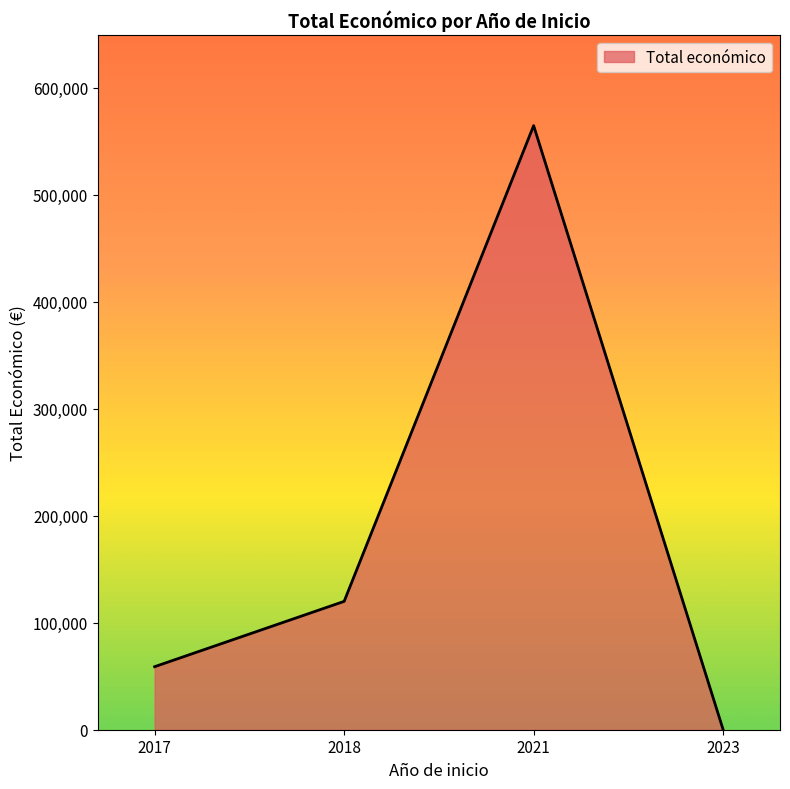

What is the greatest value displayed?

564758